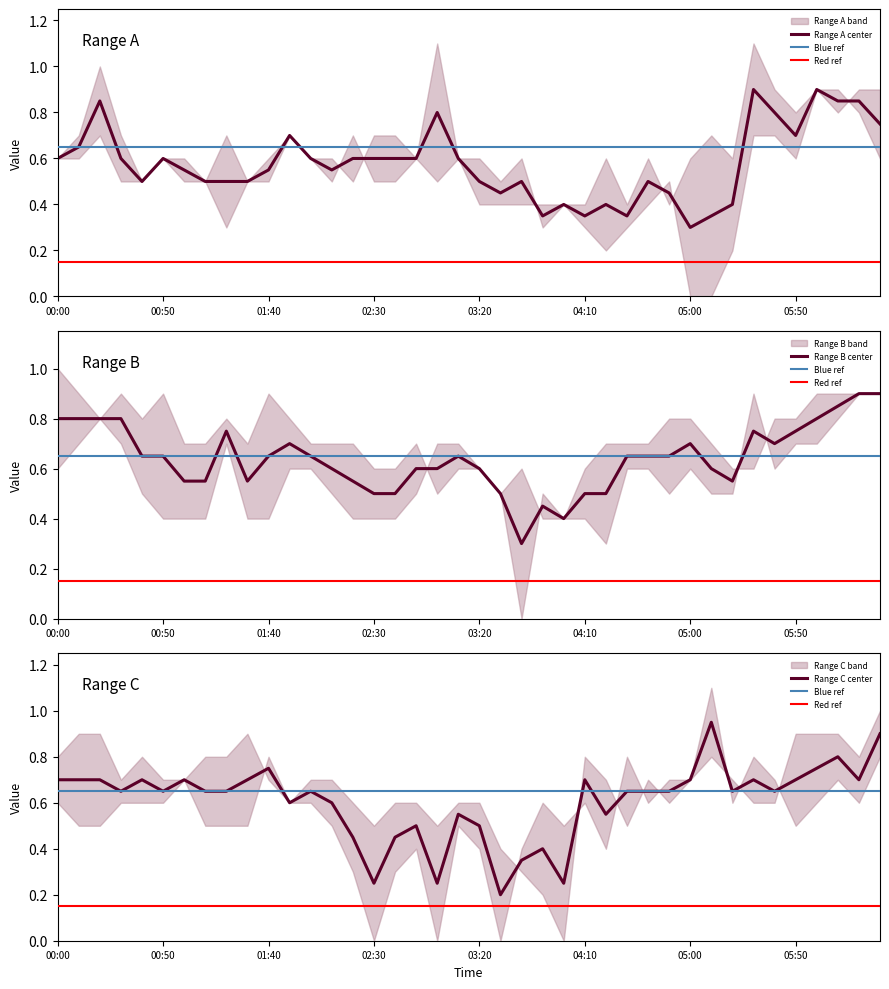

The Range A center series shows 0.1 at 05:00. True or false?

False